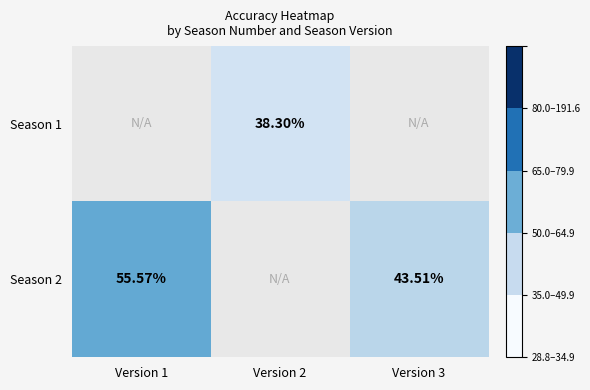

Which series has the widest spread of values?

Season 2